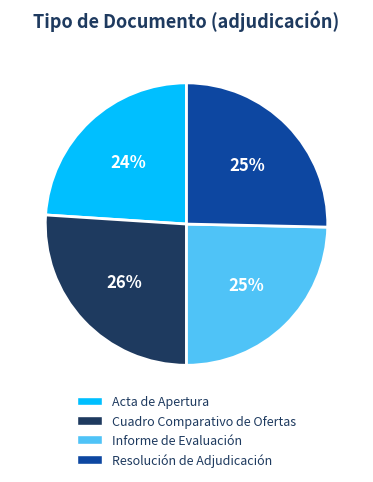

Which has a higher value, Informe de Evaluación or Cuadro Comparativo de Ofertas?

Cuadro Comparativo de Ofertas